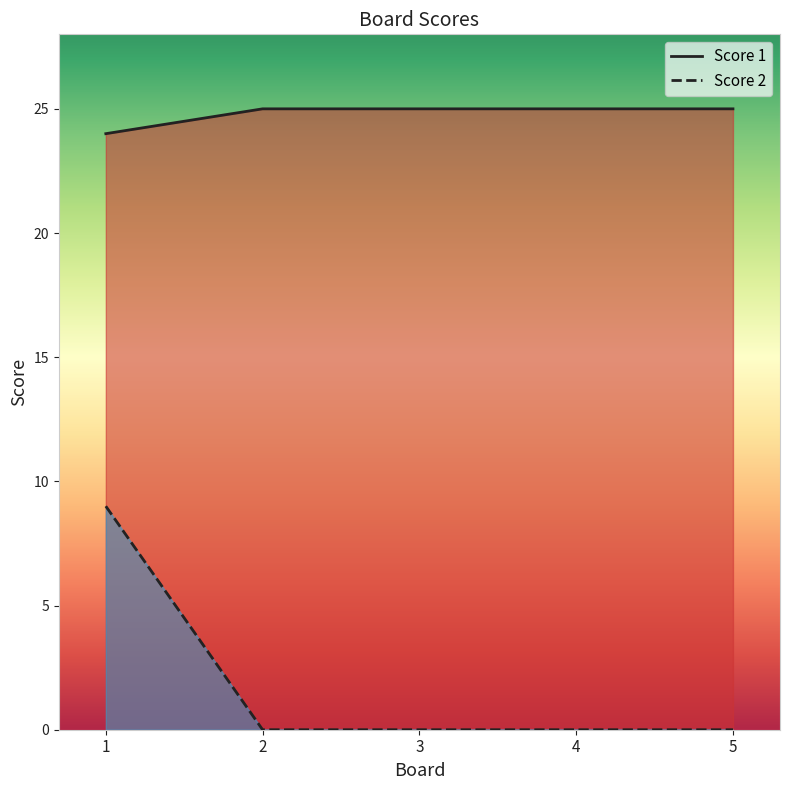

What is the total value across all series at 3?

25